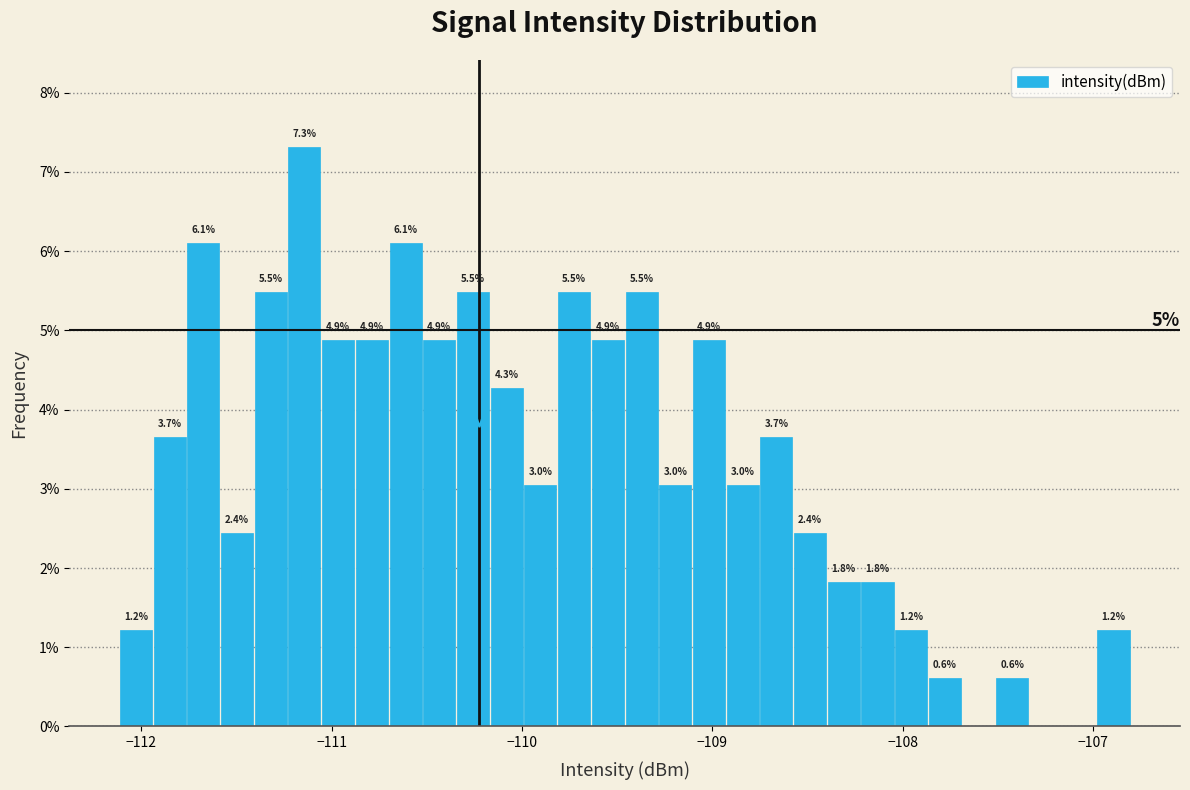

Read against the x-axis, roughly where is the centre of the tallest bar?

-111.1